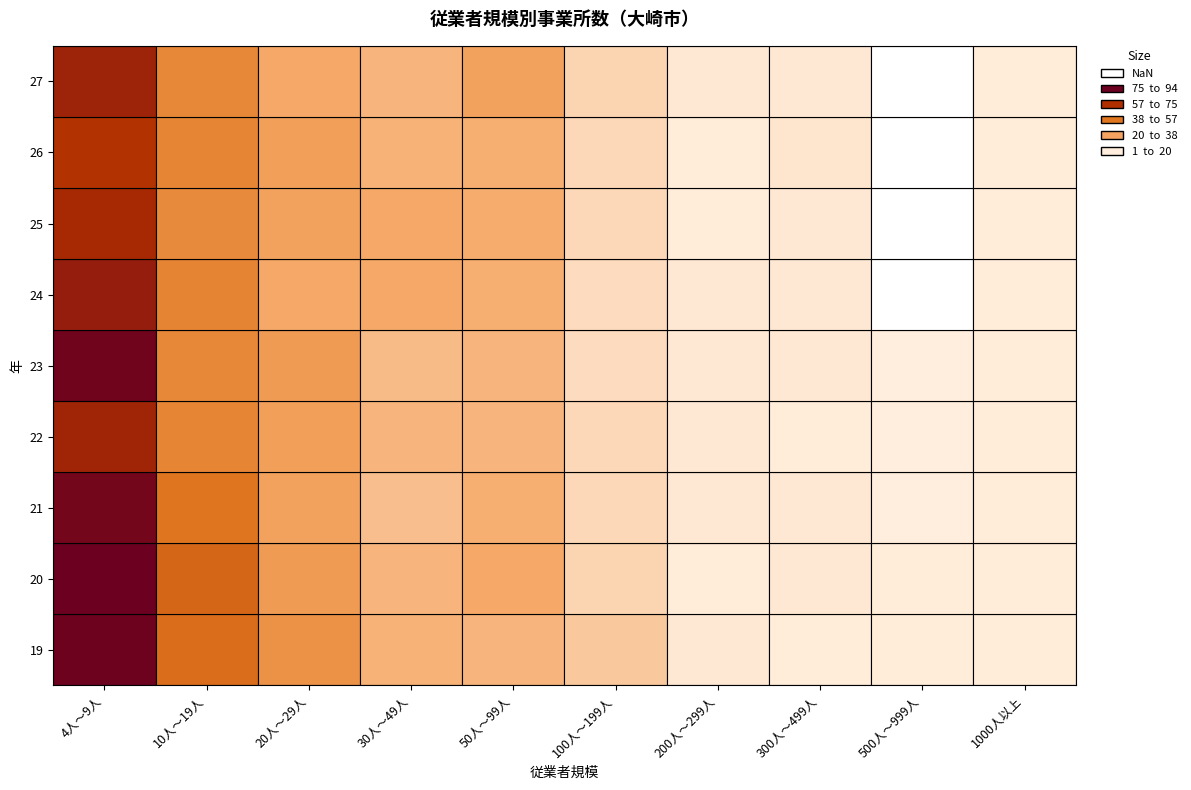

Is it true that 24 equals 9 at 24?

False